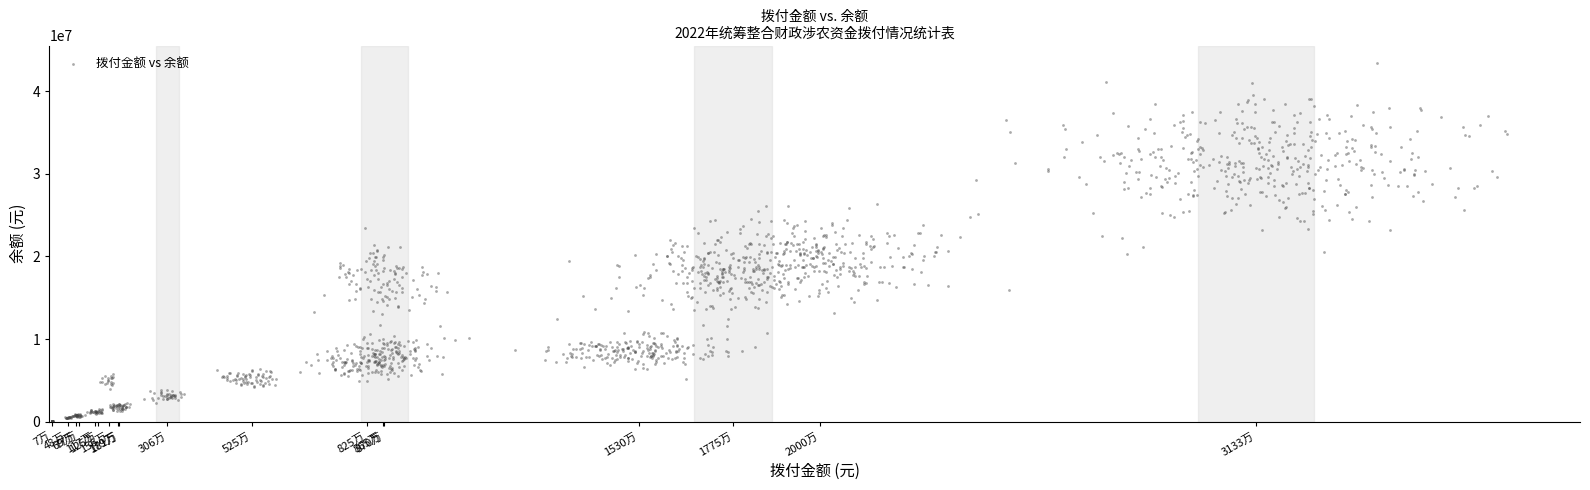

What is the range of X values (max minus min)?

37787254.2